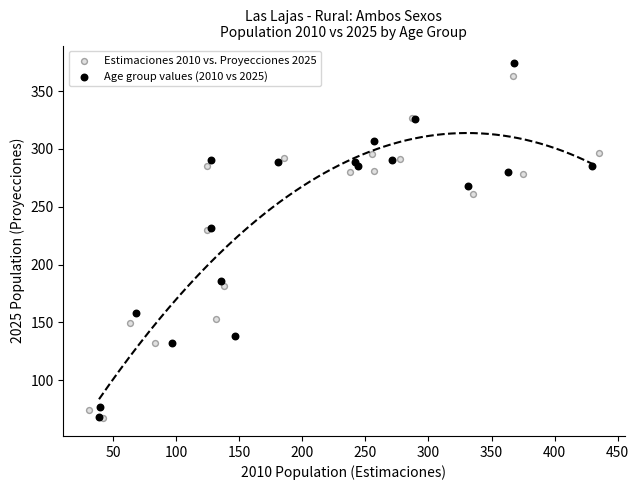

Which series has the largest Y range (max minus min)?

Age group values (2010 vs 2025)